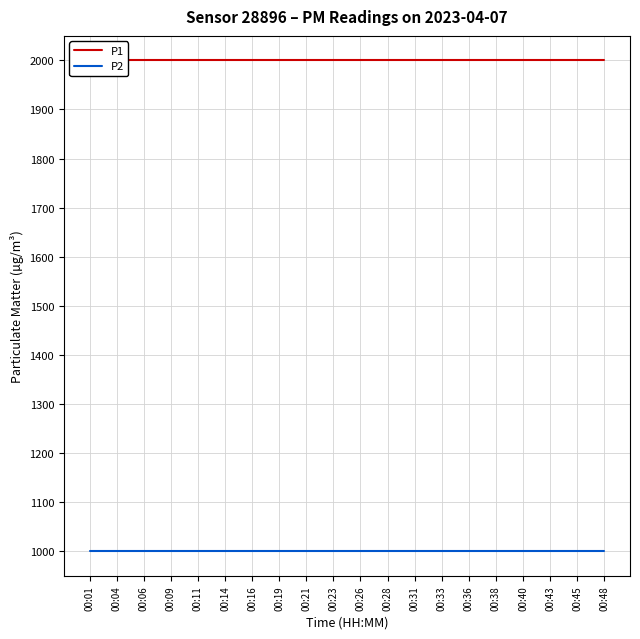

Between 00:16 and 00:33, which series saw the biggest shift?

P1